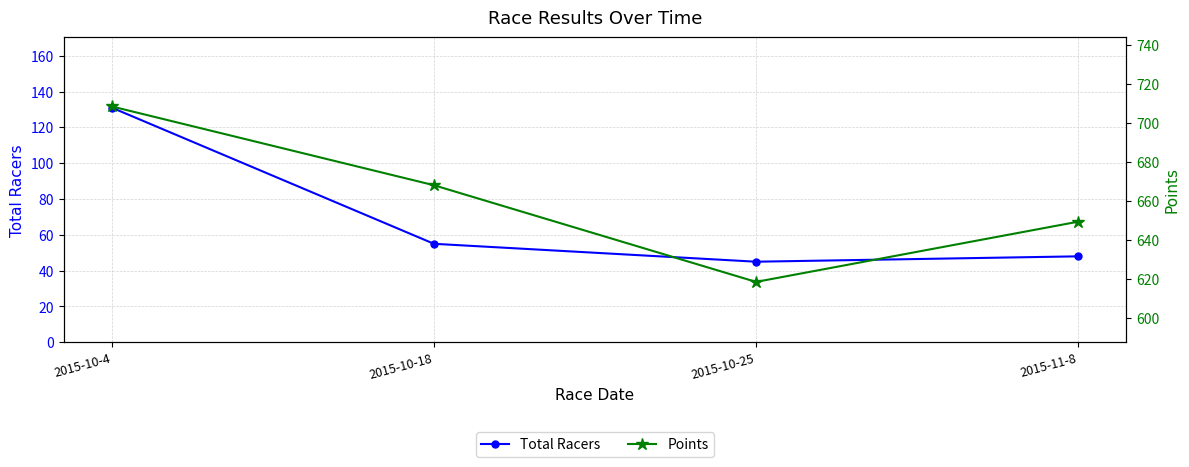

Is the value of Total Racers at 2015-10-25 greater than the value of Points at 2015-10-4?

No